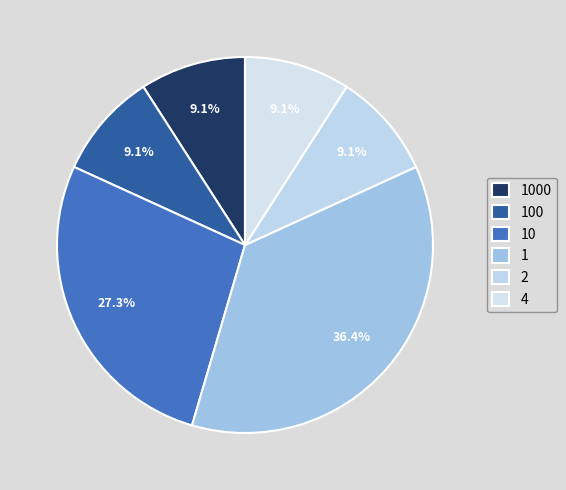

How many slices are in this pie chart?

6